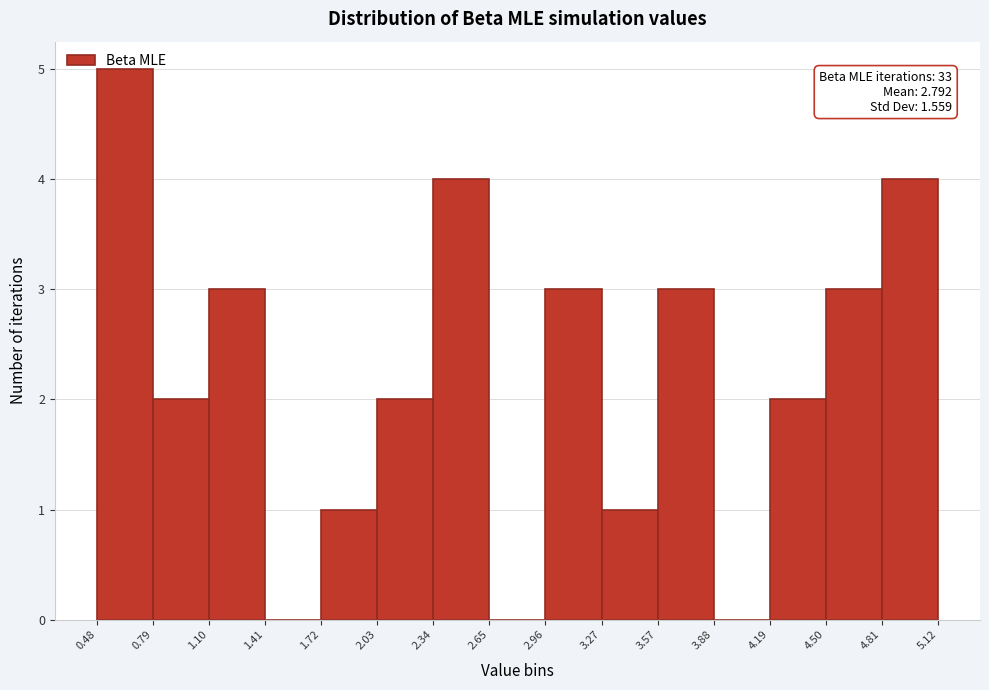

Which range on the x-axis has the tallest bar?

0.48 to 0.79